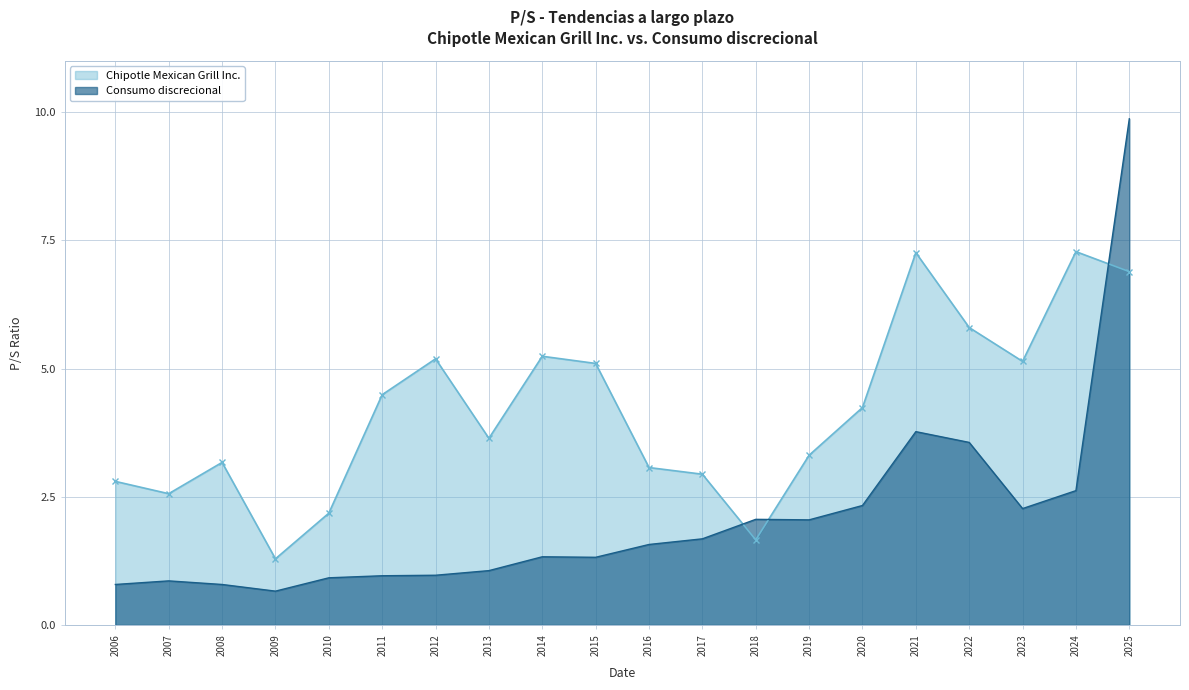

The value of Consumo discrecional at 2023 is 2.3. True or false?

True